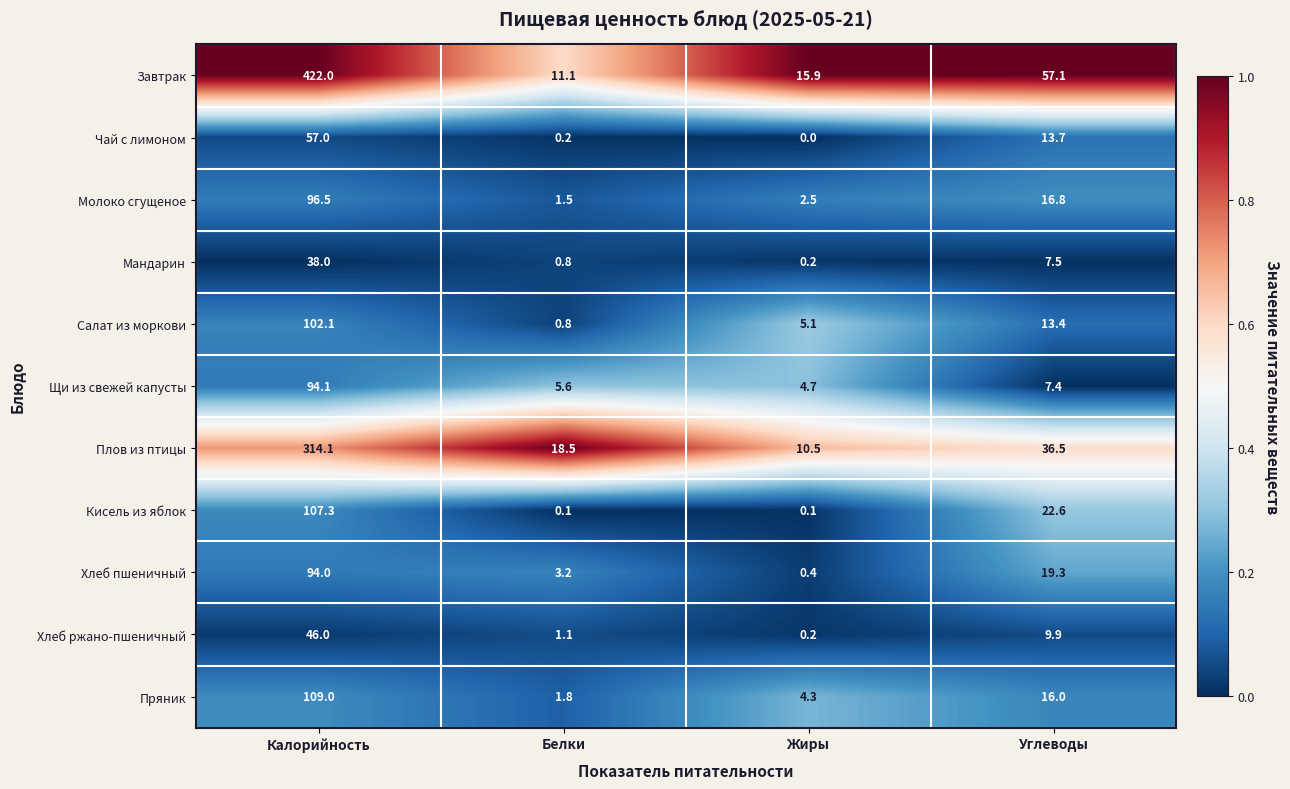

What is the average value of the Хлеб ржано-пшеничный series?

14.3